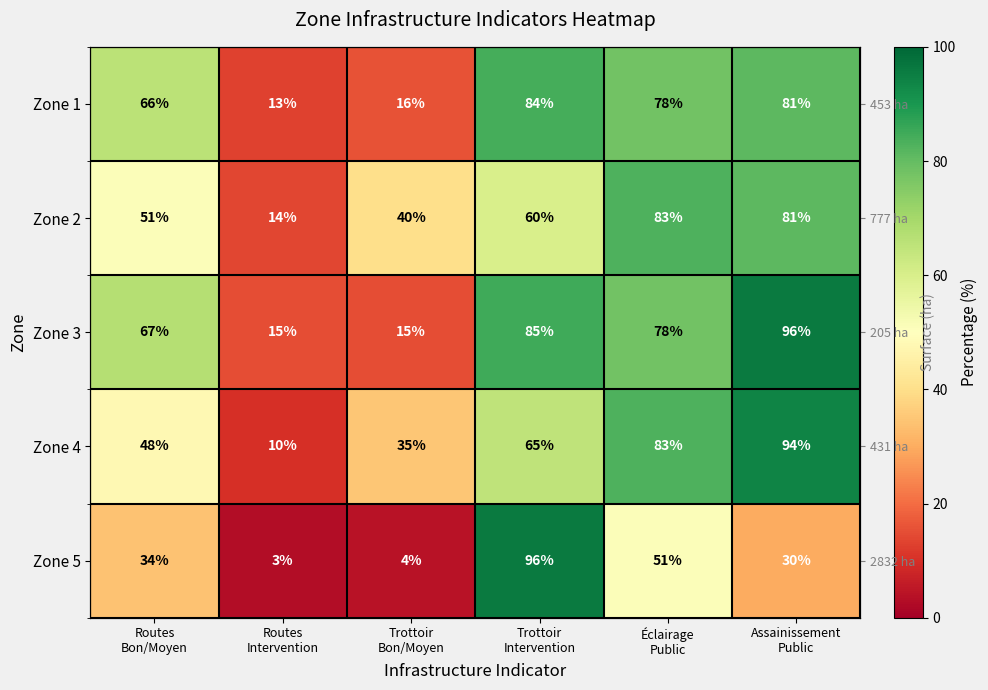

What is the average value of the Zone 3 series?

59